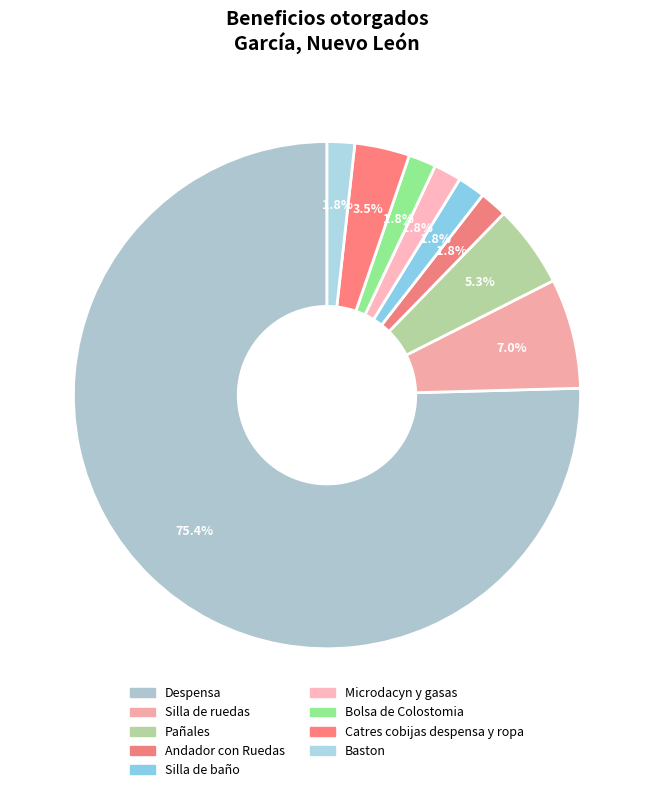

Which has a higher value, Microdacyn y gasas or Baston?

Microdacyn y gasas